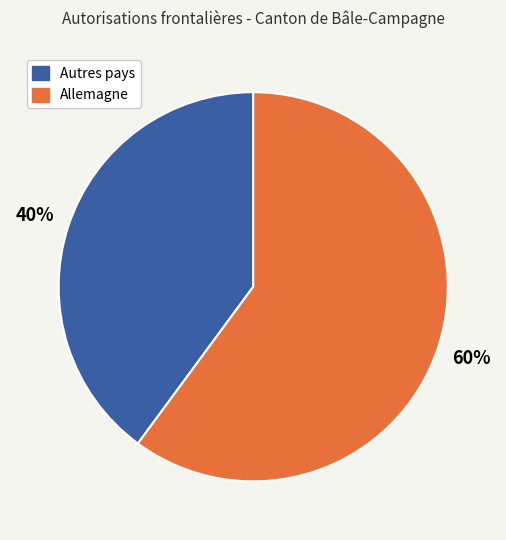

Is there any slice that represents more than half of the pie?

Yes